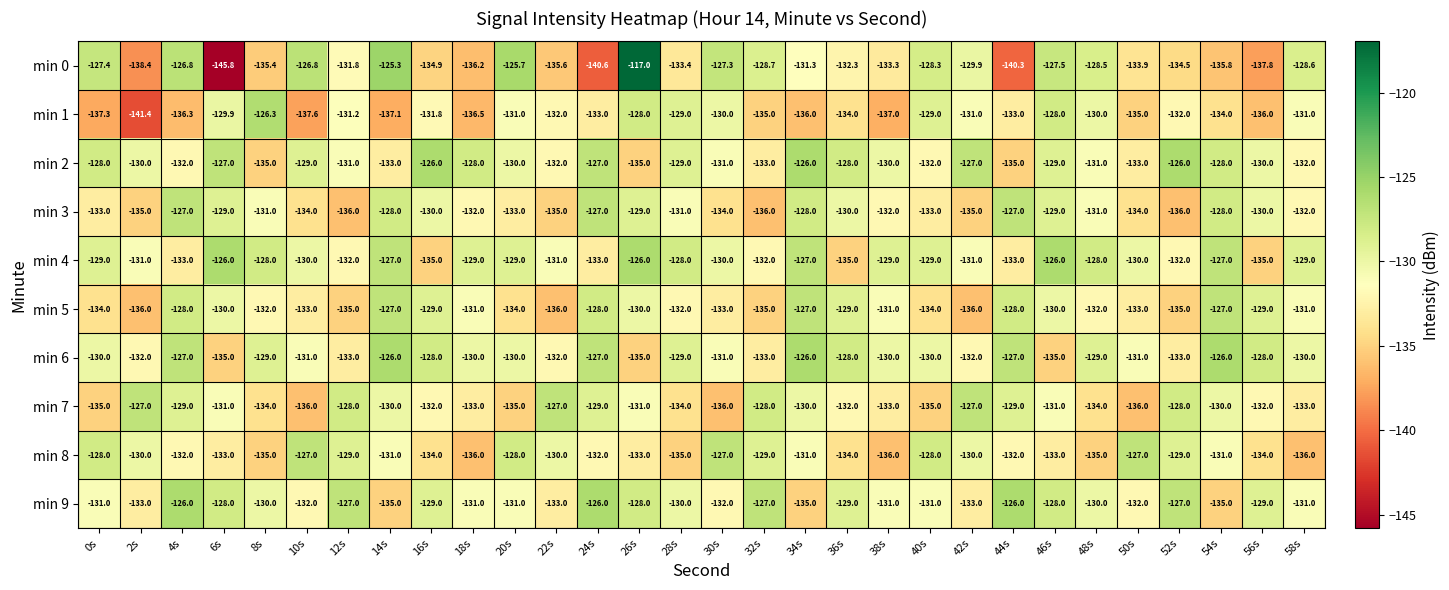

Which series has the widest spread of values?

min 0